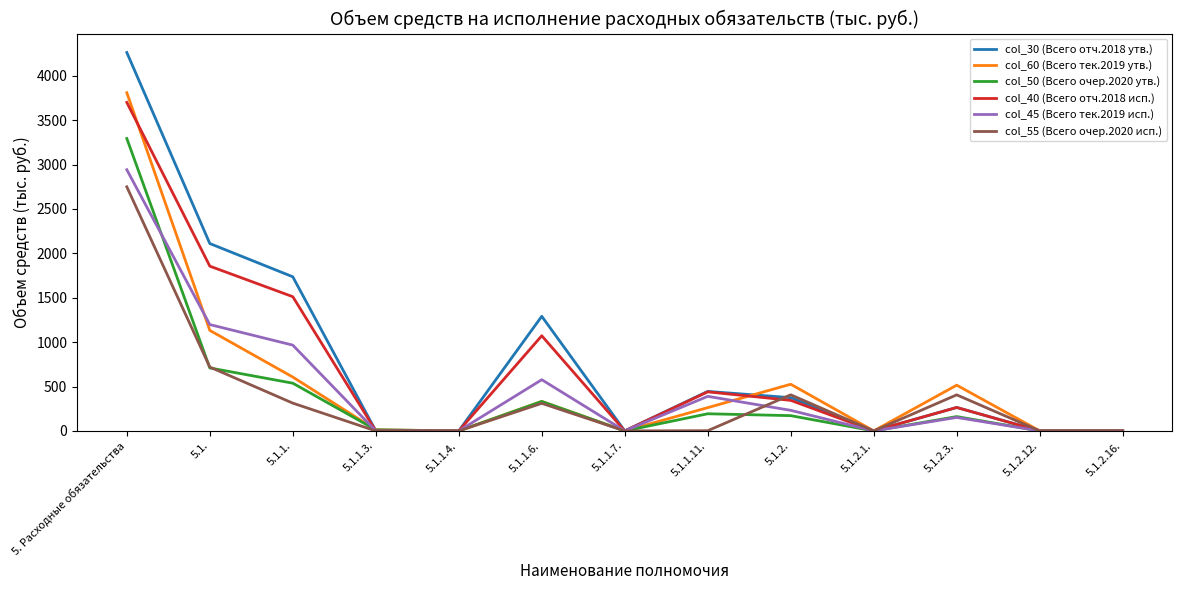

At which category is the sum across all series the highest?

5. Расходные обязательства